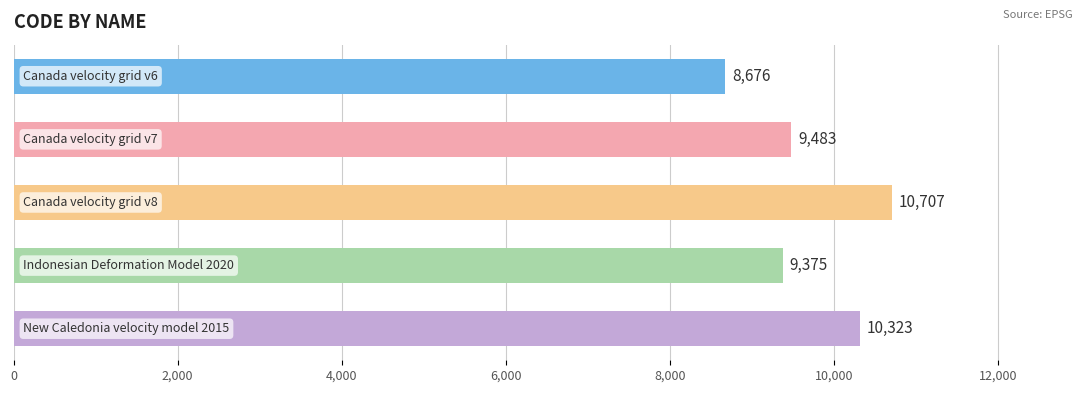

What is the greatest value displayed?

10707